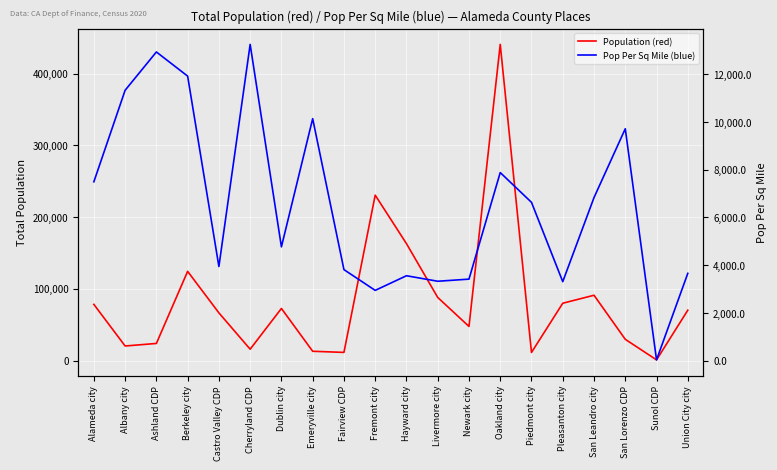

How many distinct data groups are displayed?

2